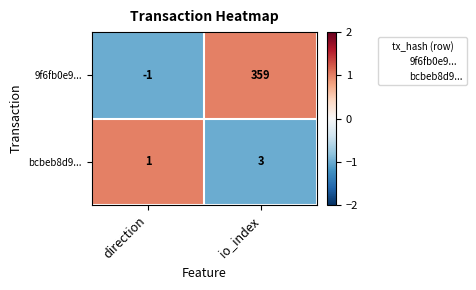

Count the number of data series in this chart.

2